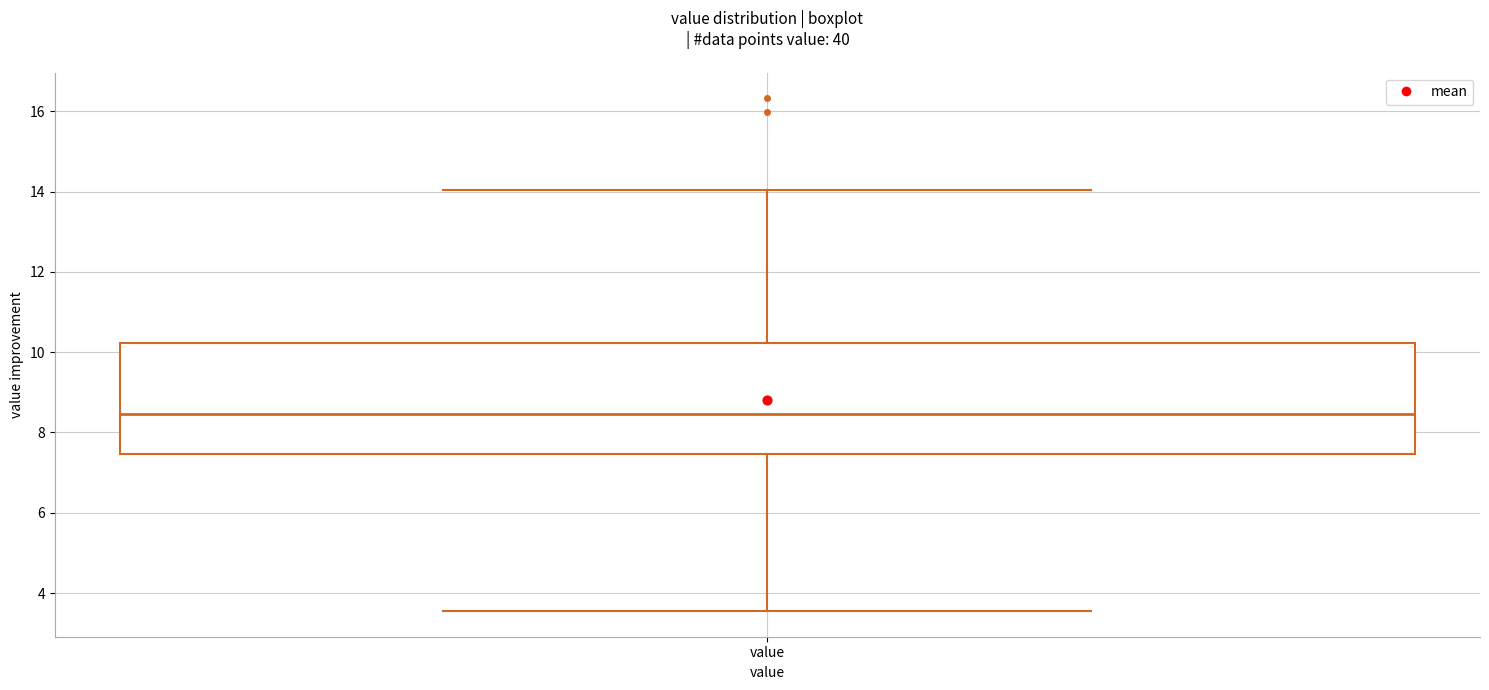

Read this box plot against the y-axis: the position of the median line, the range covered by the box, and the ends of both whiskers. The values are not printed on the chart, so give them approximately, as read against the axis.

median 8.4, box 7.4 to 10.2, whiskers 3.6 to 14.0